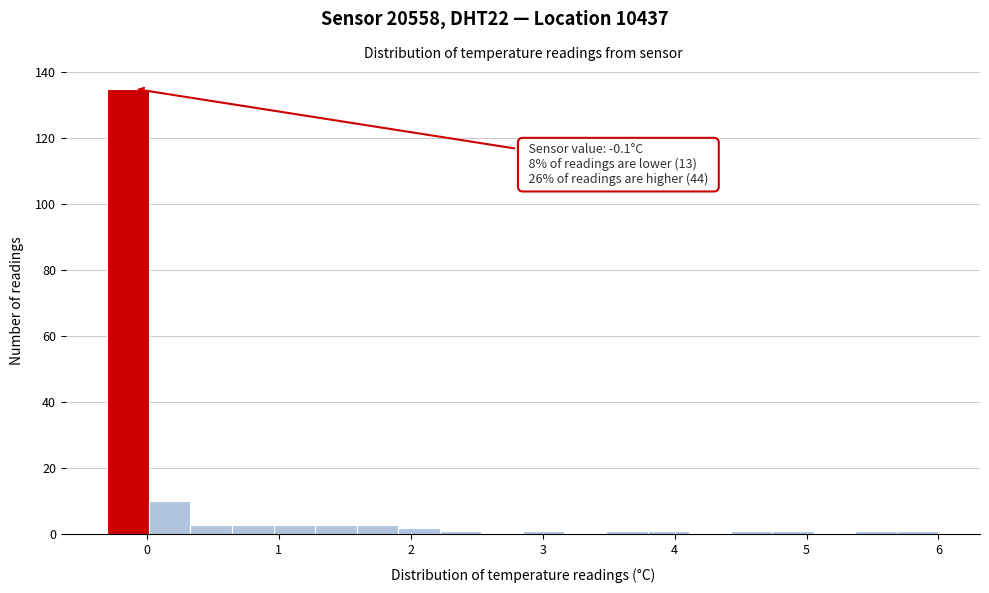

Around what value on the x-axis is the tallest bar? Give the approximate position of its centre, as read against the axis.

-0.1